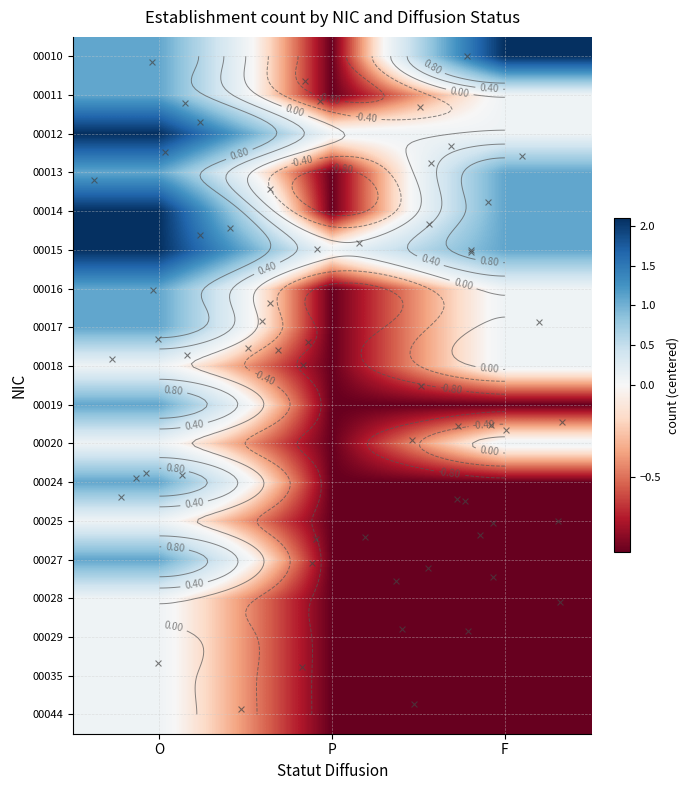

Reading right to left, list all the values displayed in this chart.

00010: F=2.1	P=-0.9	O=1.1
00011: F=0.1	P=-0.9	O=1.1
00012: F=0.1	P=0.1	O=2.1
00013: F=1.1	P=-0.9	O=1.1
00014: F=1.1	P=-0.9	O=2.1
00015: F=1.1	P=0.1	O=2.1
00016: F=0.1	P=-0.9	O=1.1
00017: F=0.1	P=-0.9	O=1.1
00018: F=0.1	P=-0.9	O=0.1
00019: F=-0.9	P=-0.9	O=1.1
00020: F=0.1	P=-0.9	O=0.1
00024: F=-0.9	P=-0.9	O=1.1
00025: F=-0.9	P=-0.9	O=0.1
00027: F=-0.9	P=-0.9	O=1.1
00028: F=-0.9	P=-0.9	O=0.1
00029: F=-0.9	P=-0.9	O=0.1
00035: F=-0.9	P=-0.9	O=0.1
00044: F=-0.9	P=-0.9	O=0.1